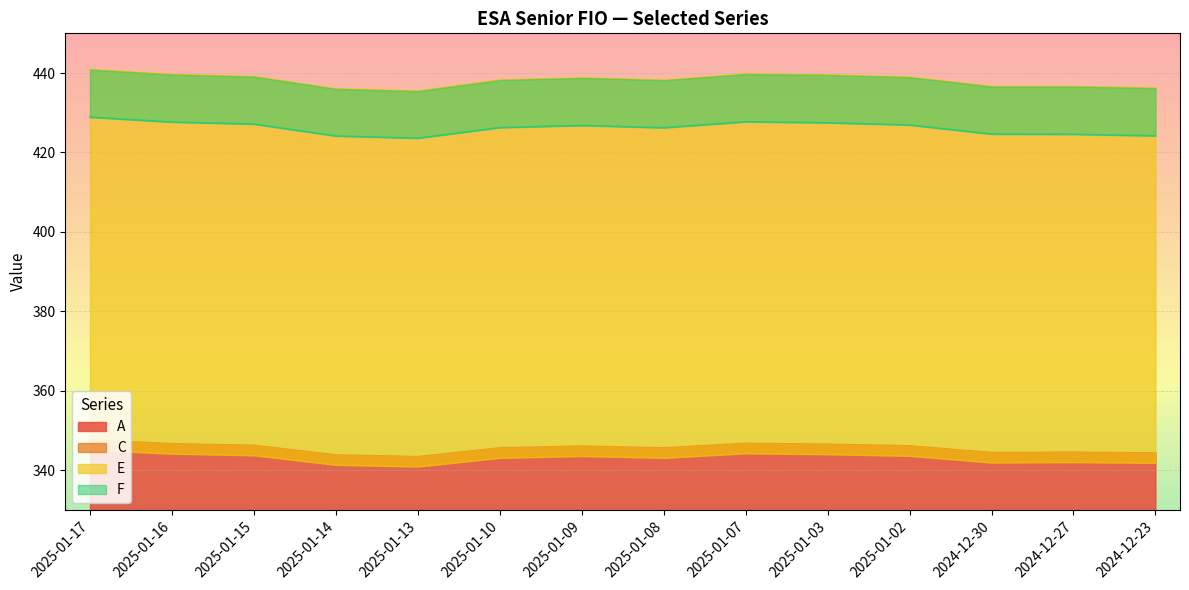

The value of E at 2025-01-08 is 229.2. True or false?

False